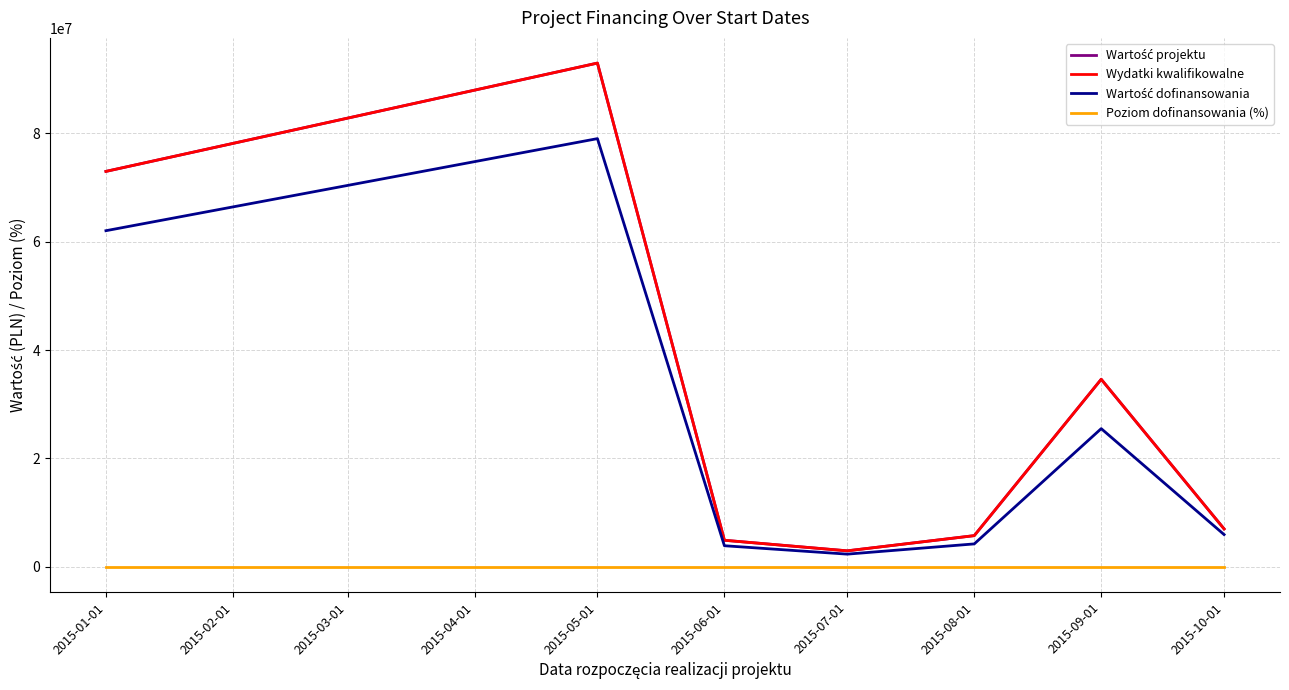

Rank the series at 2015-01-01 from lowest to highest value.

Poziom dofinansowania (%), Wartość dofinansowania, Wartość projektu, Wydatki kwalifikowalne